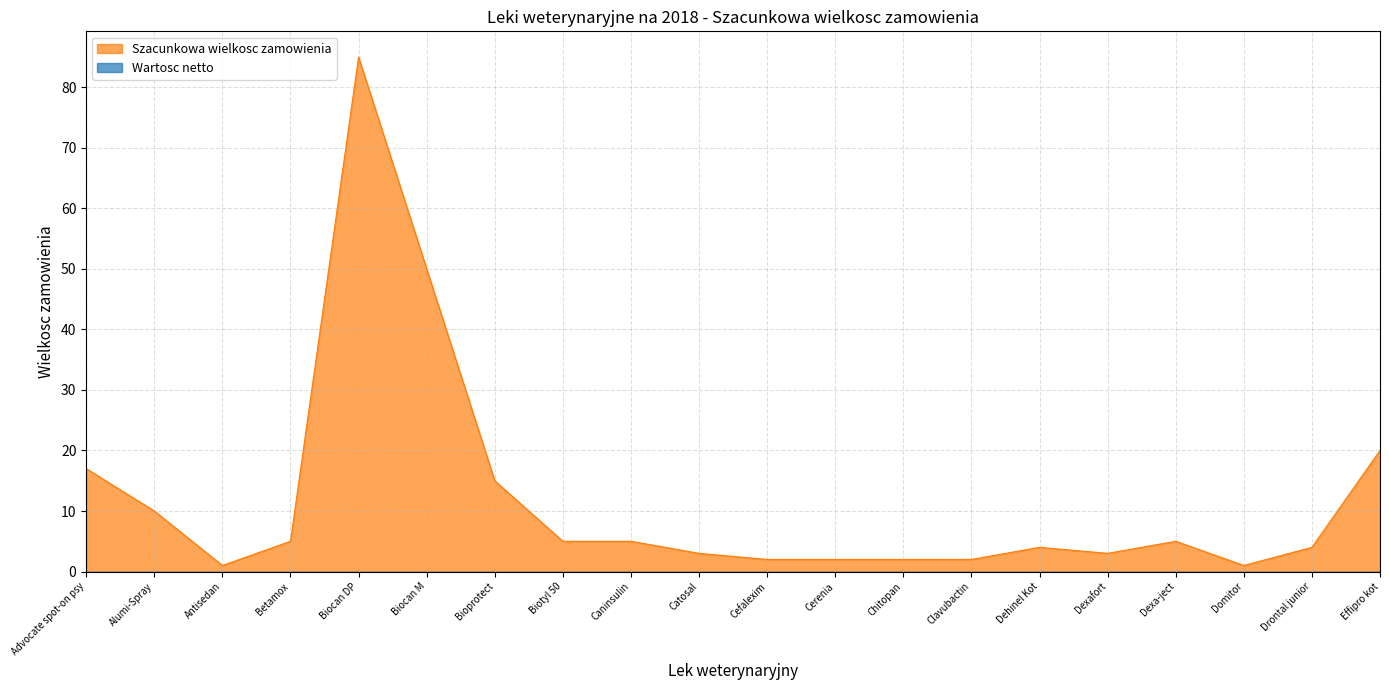

Which series has the largest total across all categories?

Szacunkowa wielkosc zamowienia